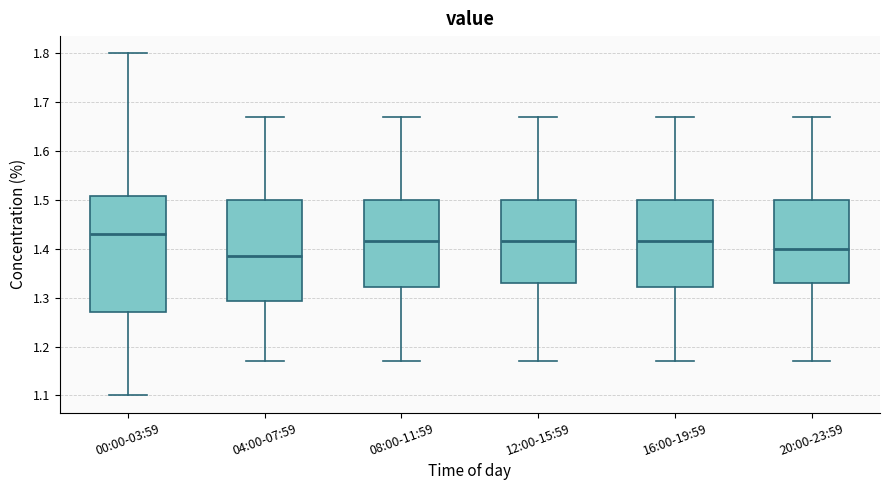

Which box is the tallest, from its lower edge to its upper edge?

00:00-03:59